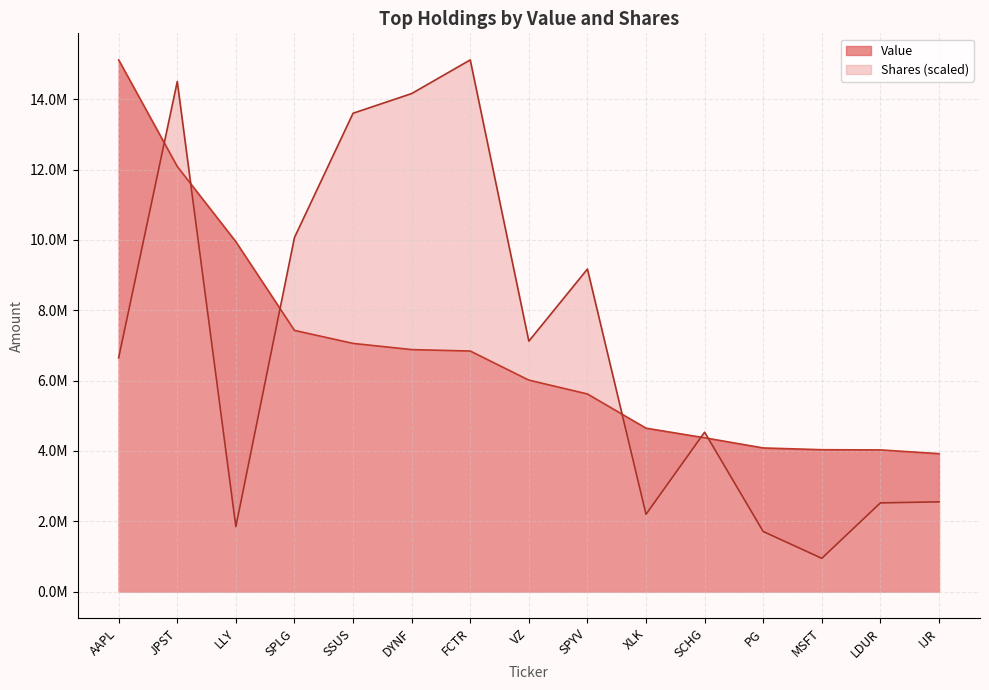

Which series changed the most between LLY and IJR?

Value